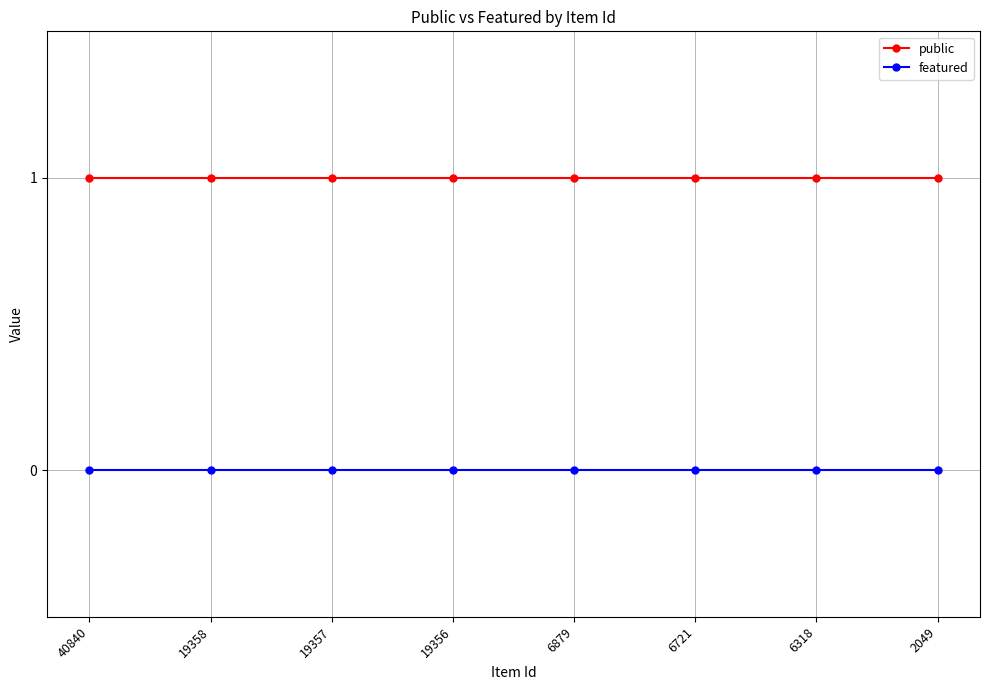

Which series has the largest total across all categories?

public